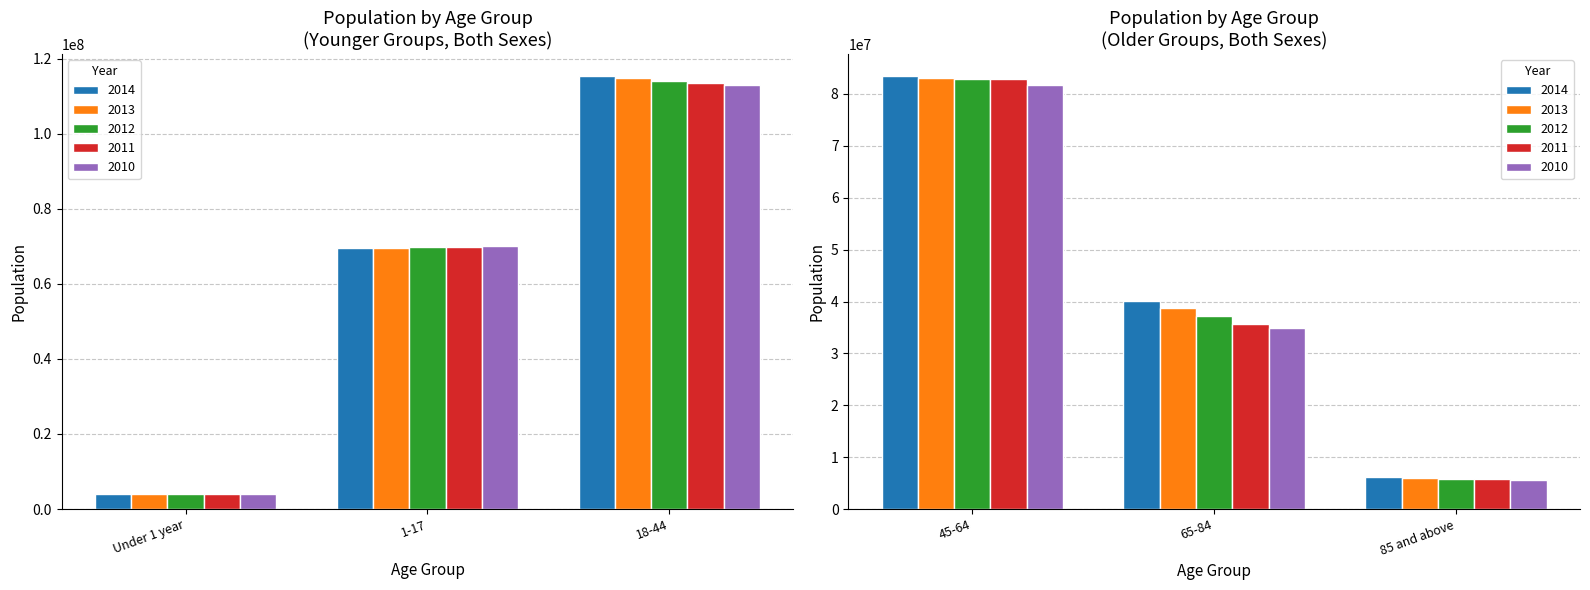

What is the average value of the 2014 series?

53142843